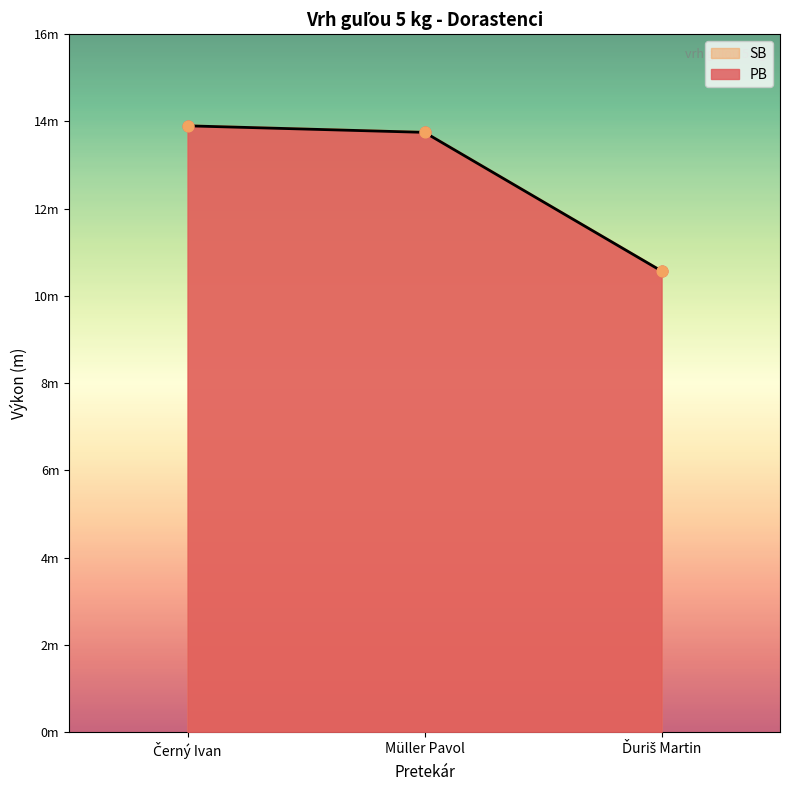

What are all the series names shown in the legend?

PB, SB